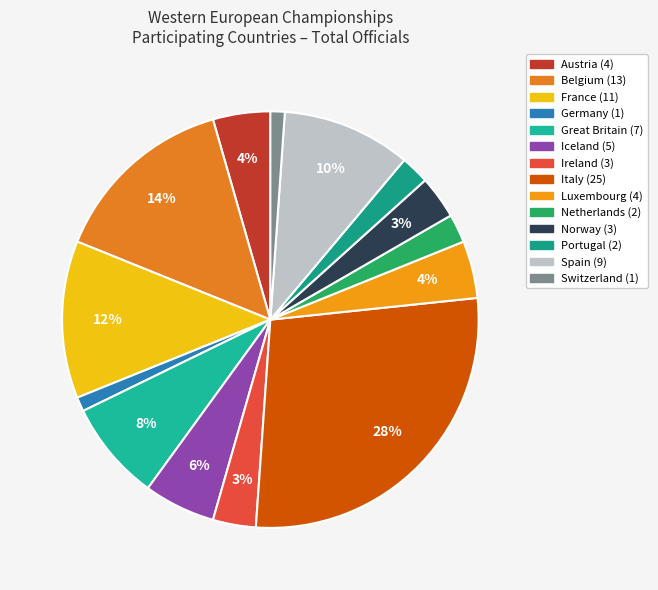

To the nearest percent, what is the difference between the largest and smallest slice percentages?

27%